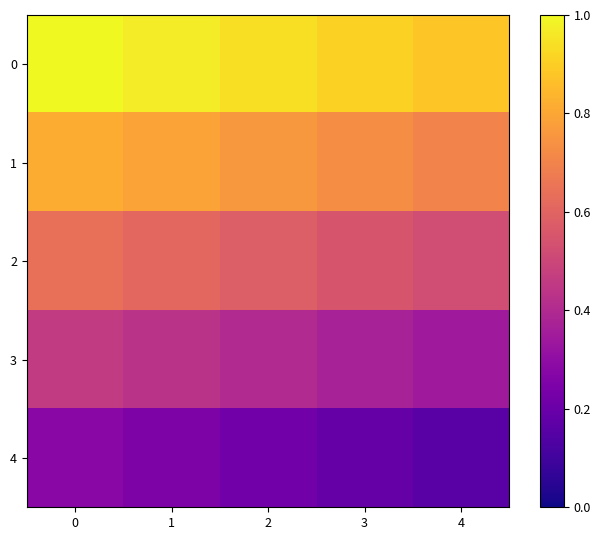

List the series in order of their overall mean, lowest first.

4, 3, 2, 1, 0